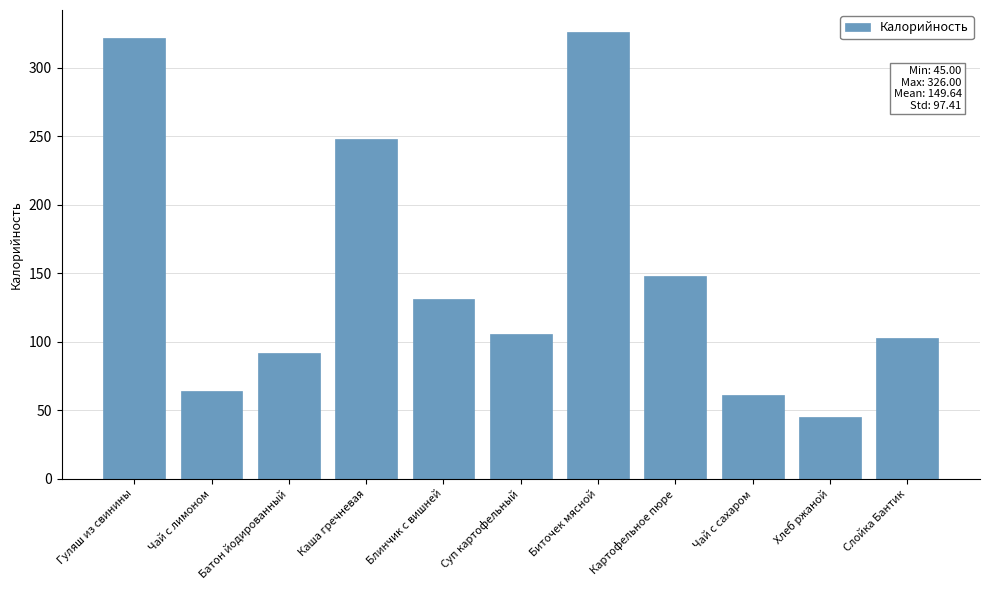

How many series are shown in this chart?

1